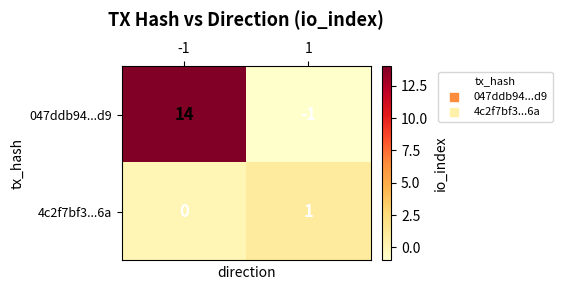

True or false: 4c2f7bf3...6a has a value of 1 at 1.

True